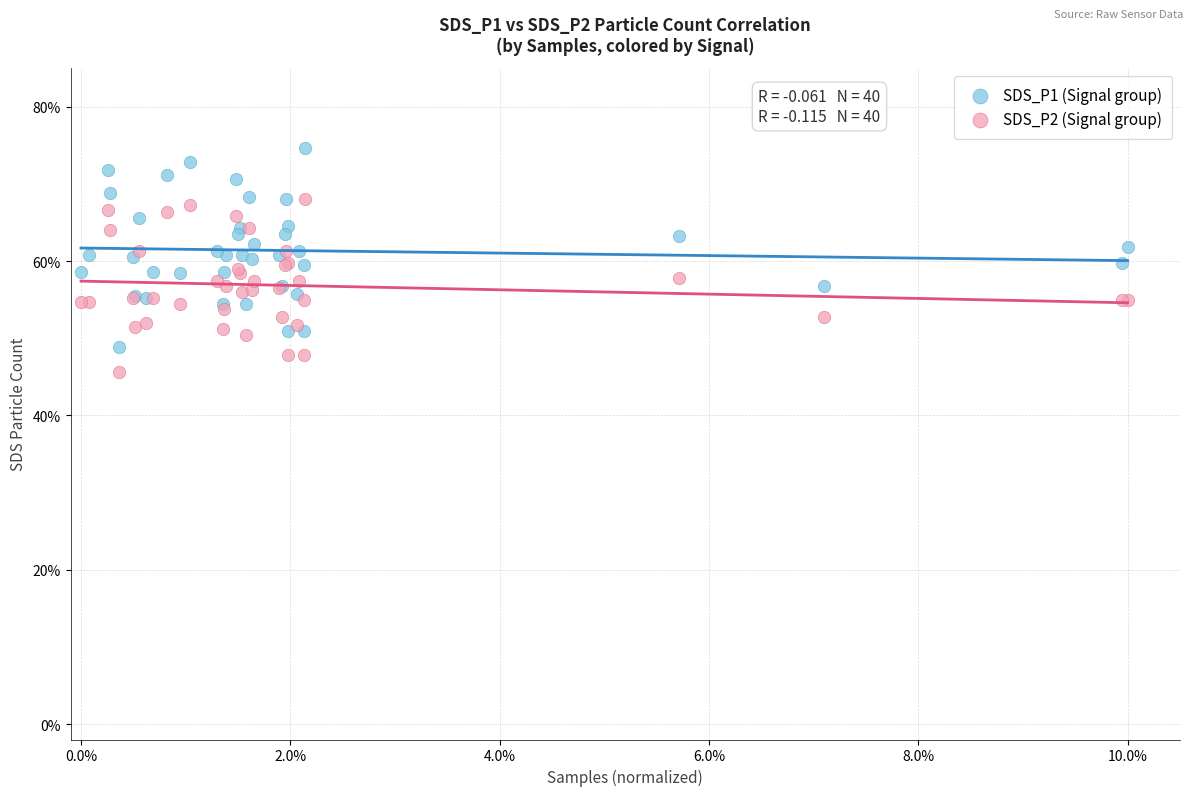

Which series contains the lowest Y value?

SDS_P2 (Signal group)